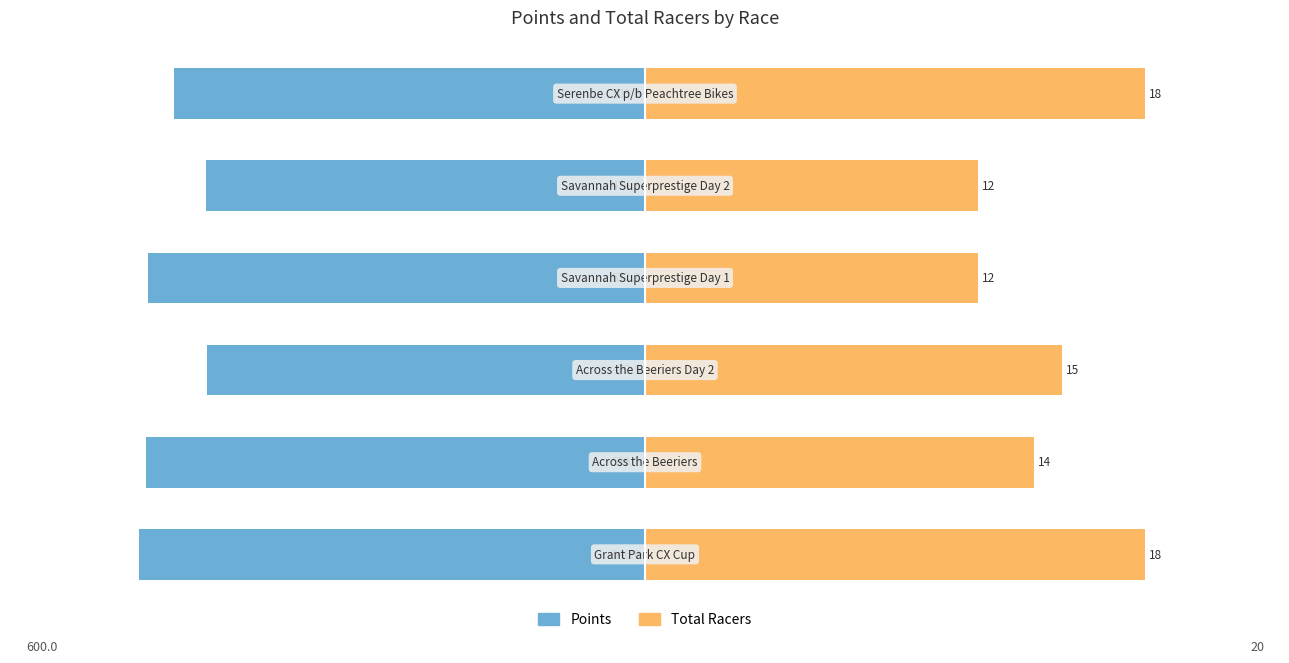

Rank the series at 0 from highest to lowest value.

Total Racers, Points